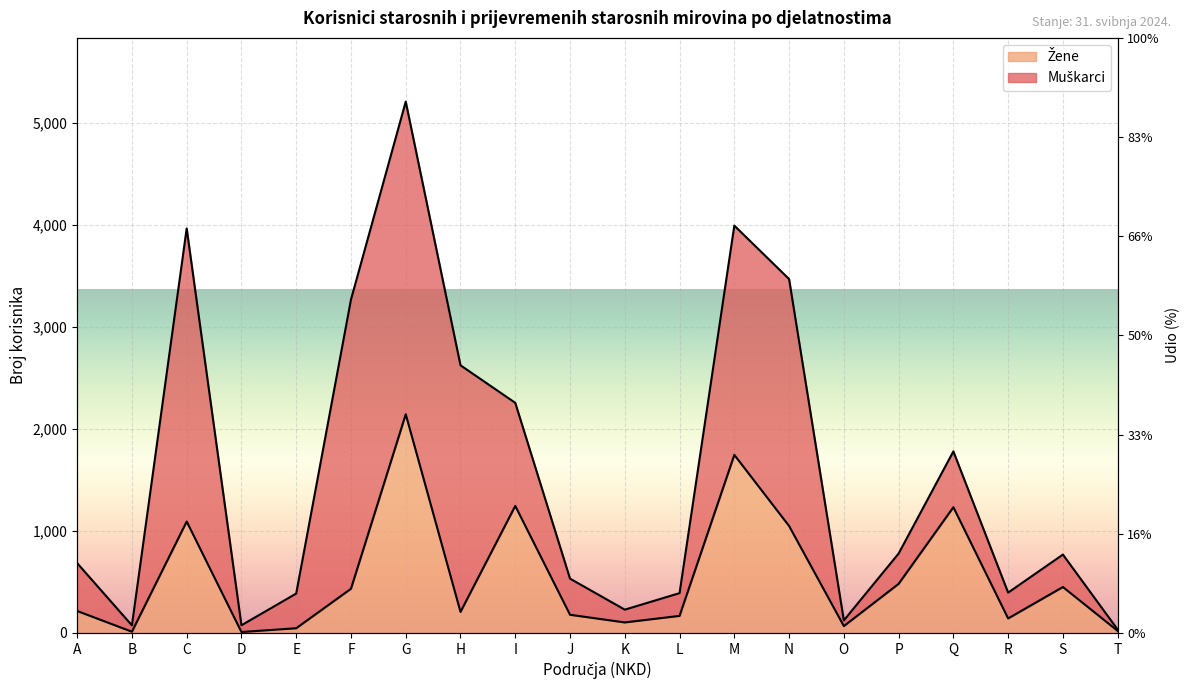

At which label does the data first exceed 215?

C